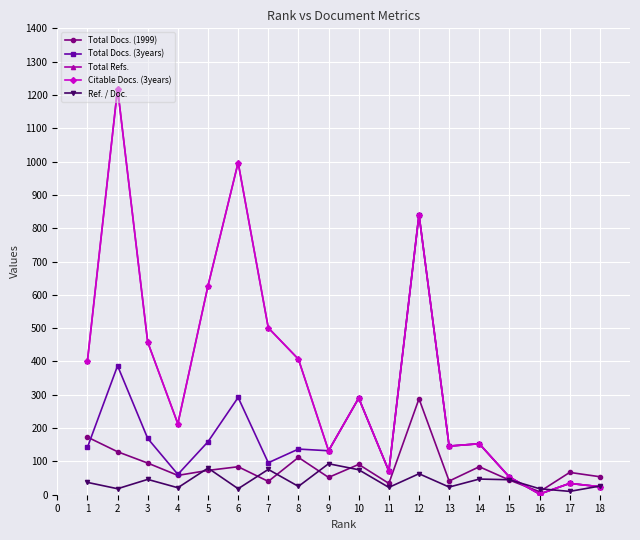

How many lines are shown in the chart?

5